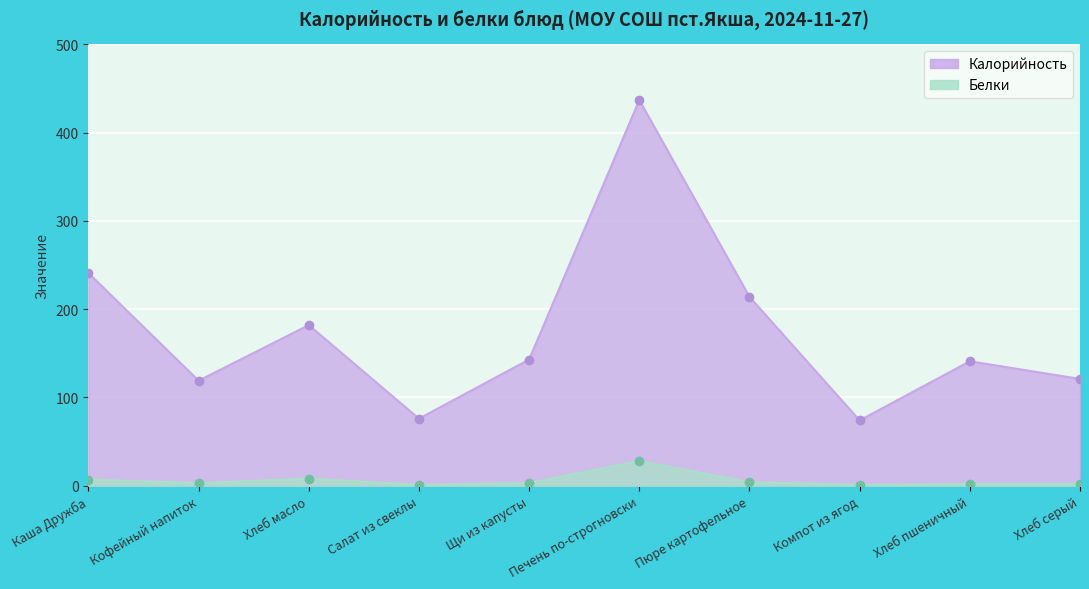

What is the value of the Калорийность point at the 6th from the left?

437